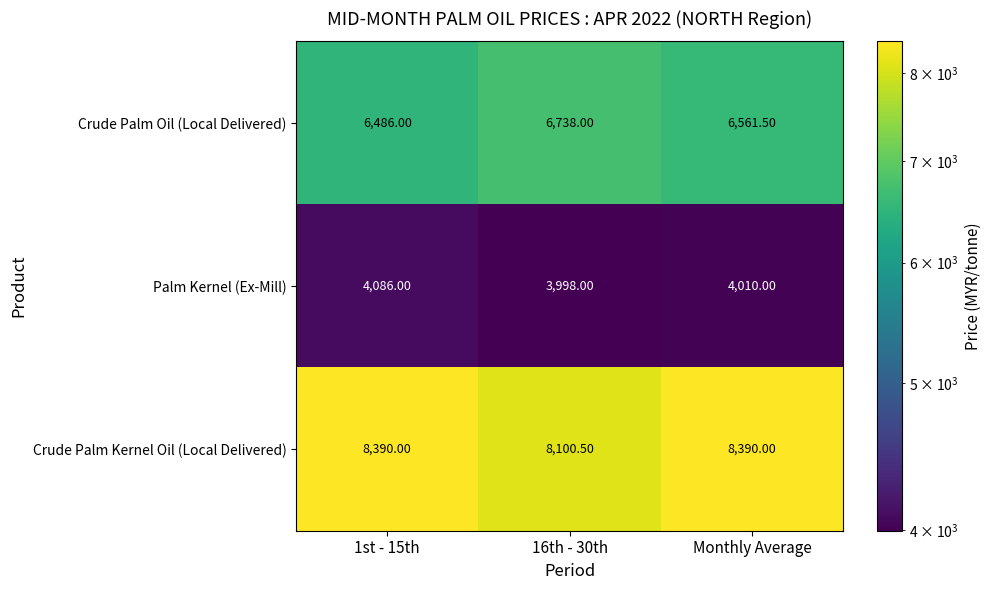

At how many categories does at least one series exceed 6844?

3